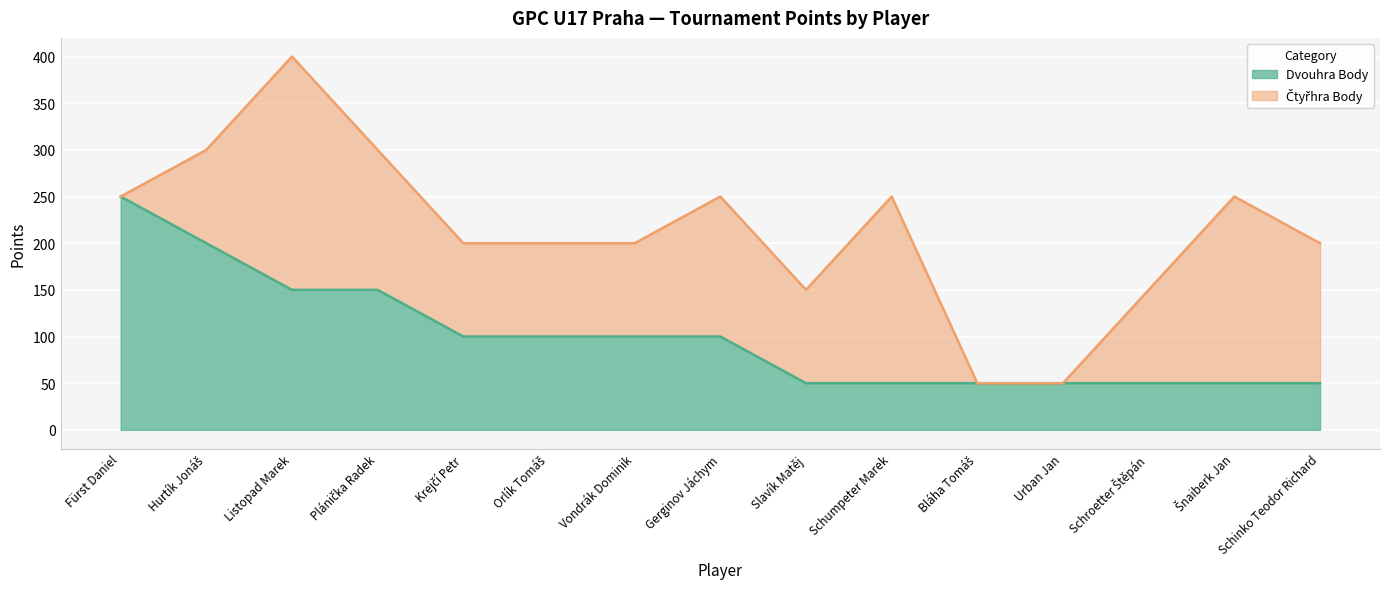

Is it true that the value at Šnaiberk Jan is 50?

True